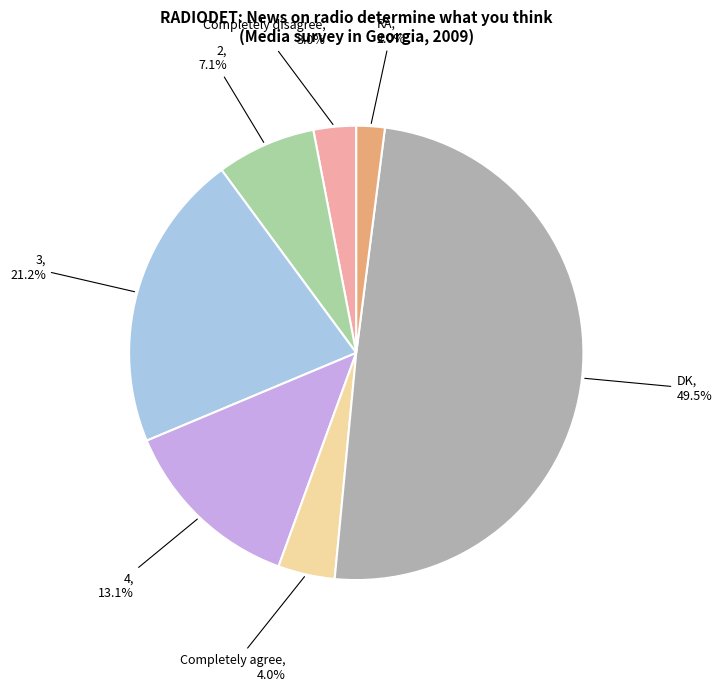

How many slices are in this pie chart?

7